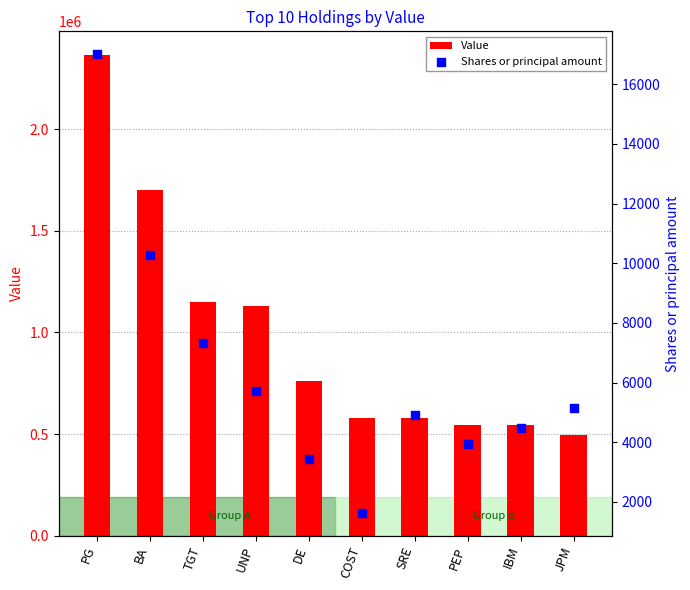

What are all the series names shown in the legend?

Value, Shares or principal amount